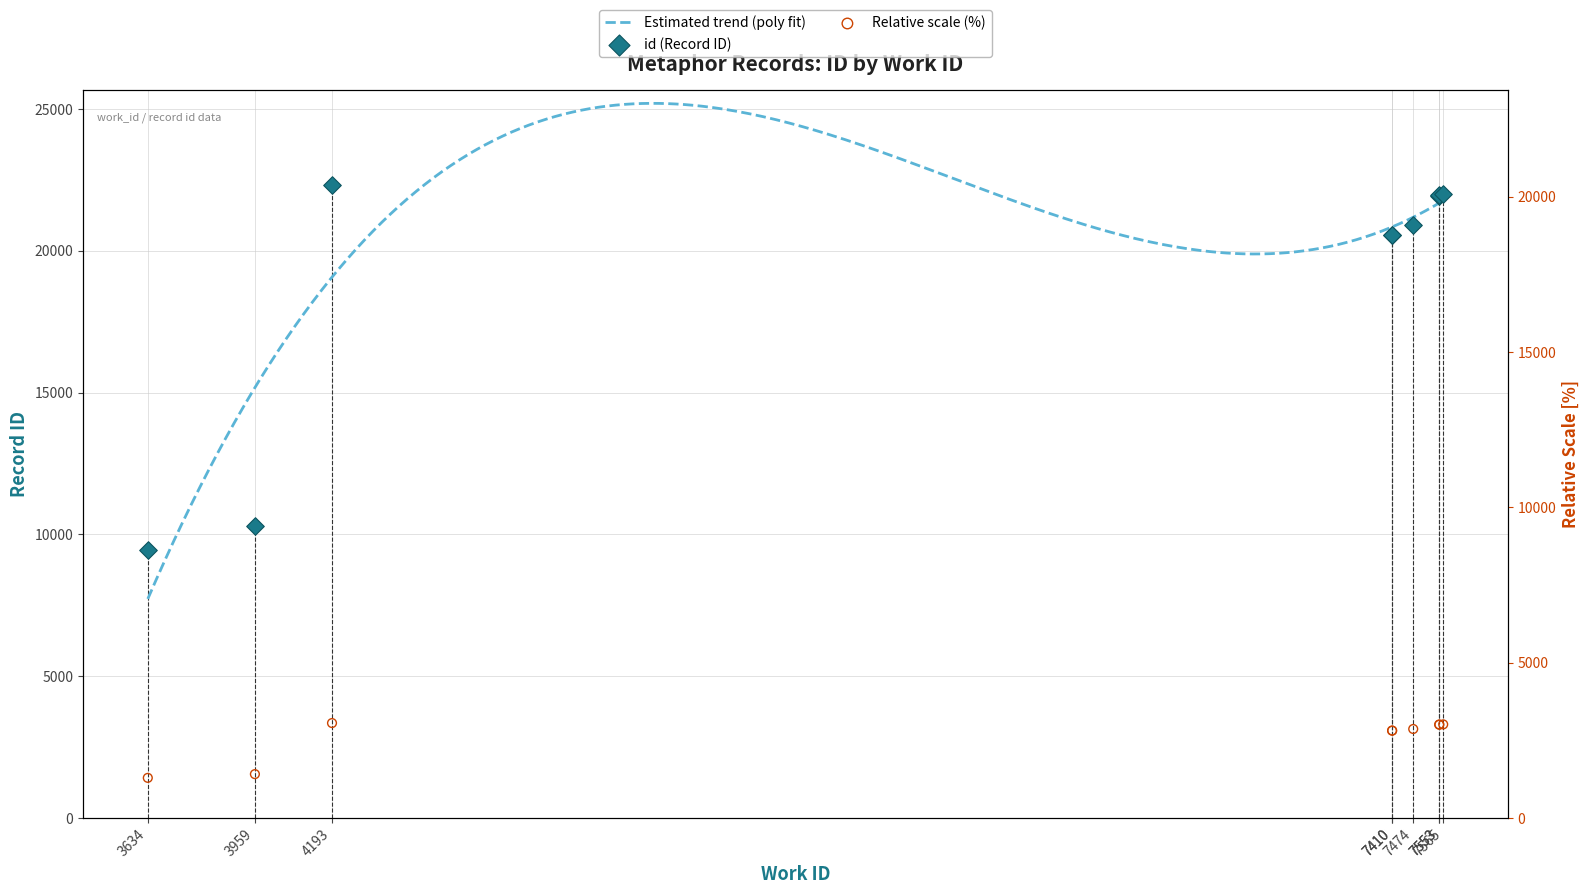

Approximately how many times larger is the value at 3959 compared to 7410?

0.5